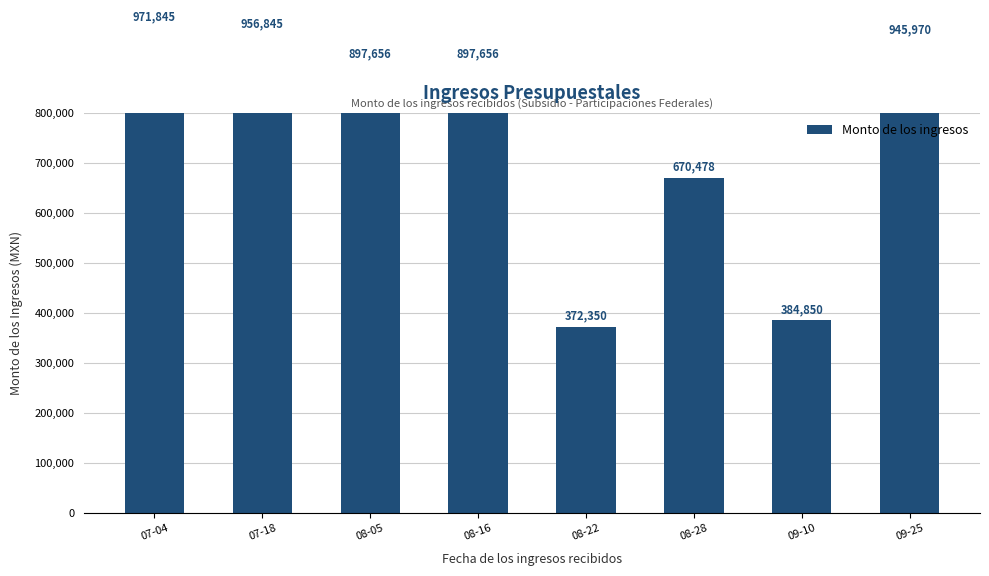

At which label is the value closest to 672097?

08-28